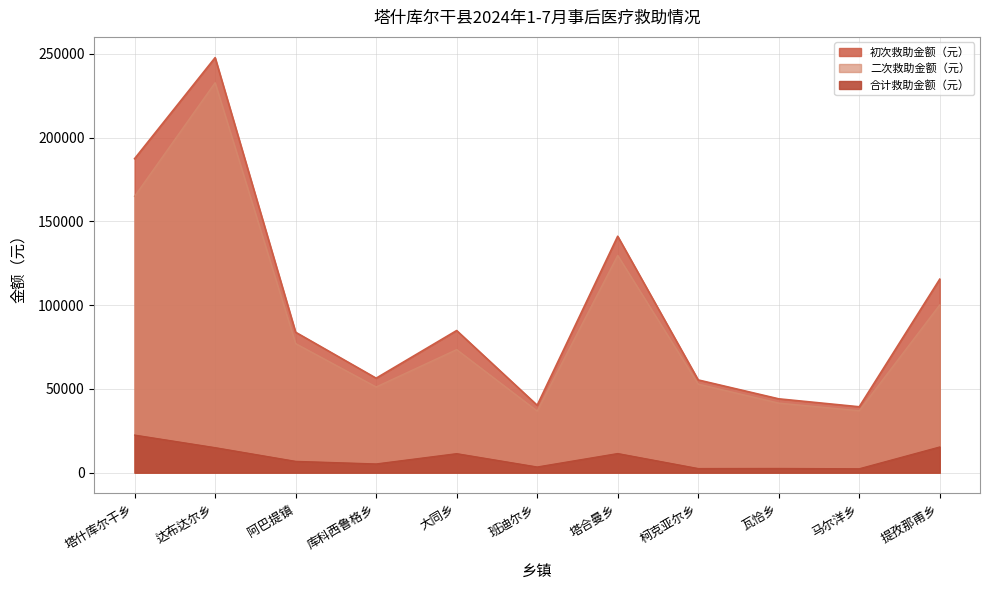

Reading right to left, list all the values displayed in this chart.

初次救助金额（元）: 100145.3	36966.3	41530.2	52860.5	129695.7	36798.2	73469.6	51159.7	77048.3	232825.3	164992.2
二次救助金额（元）: 15387.7	2371.6	2550.4	2503.3	11460.8	3434.0	11392.5	5251.9	6795.8	14976.0	22483.9
合计救助金额（元）: 115533.0	39337.9	44080.6	55363.8	141156.5	40232.2	84862.1	56411.6	83844.1	247801.4	187476.0